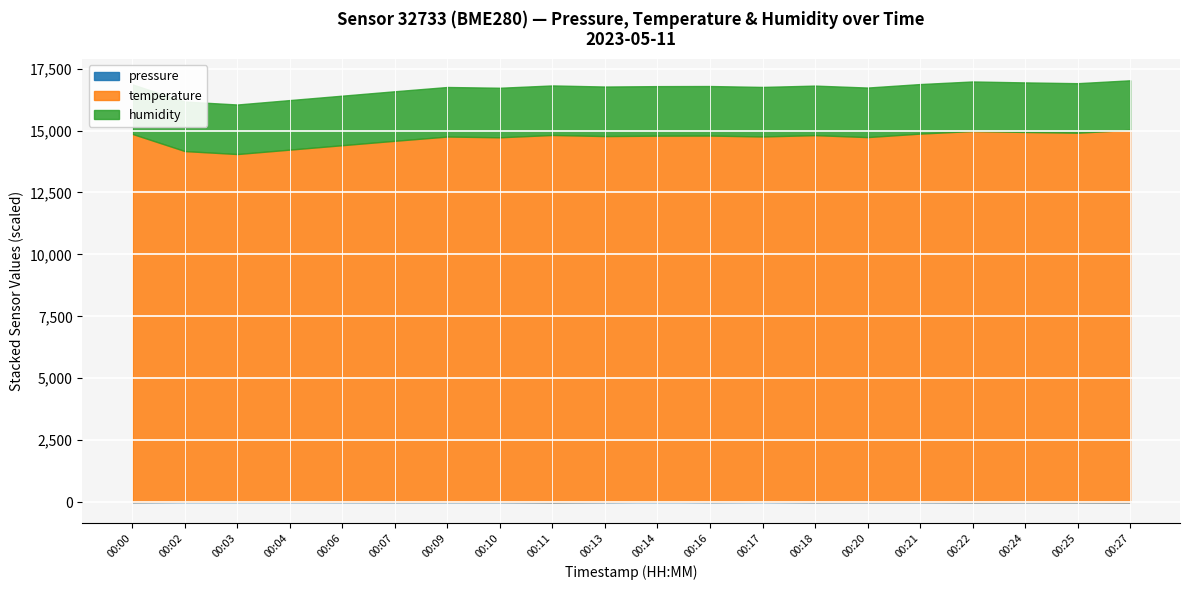

Which has a higher value, 00:16 or 00:10?

00:10